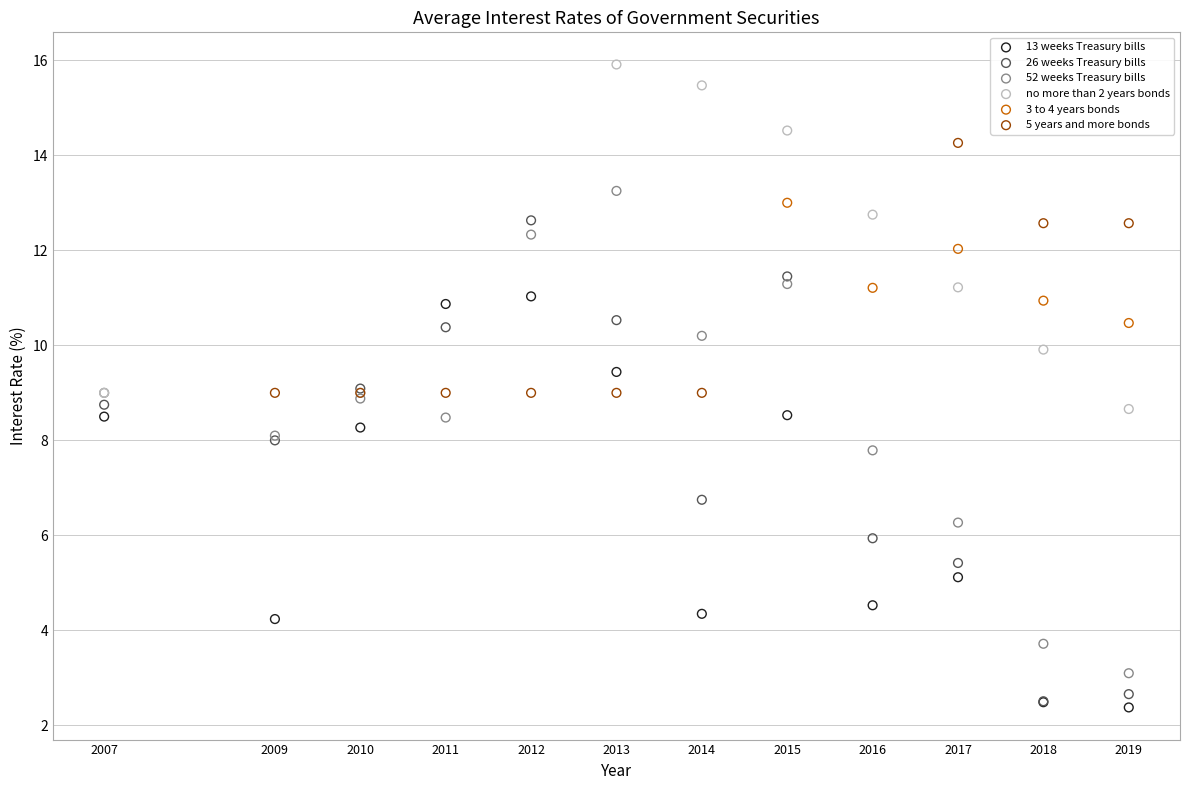

Which series contains the highest Y value?

no more than 2 years bonds